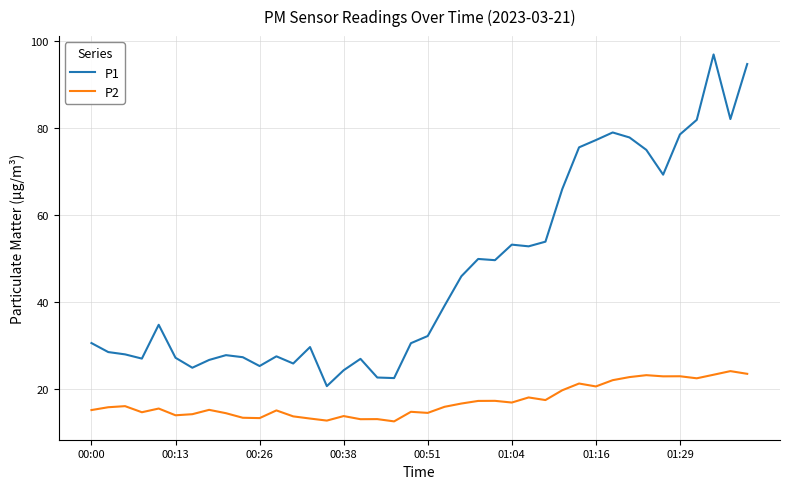

Which series has the widest spread of values?

P1